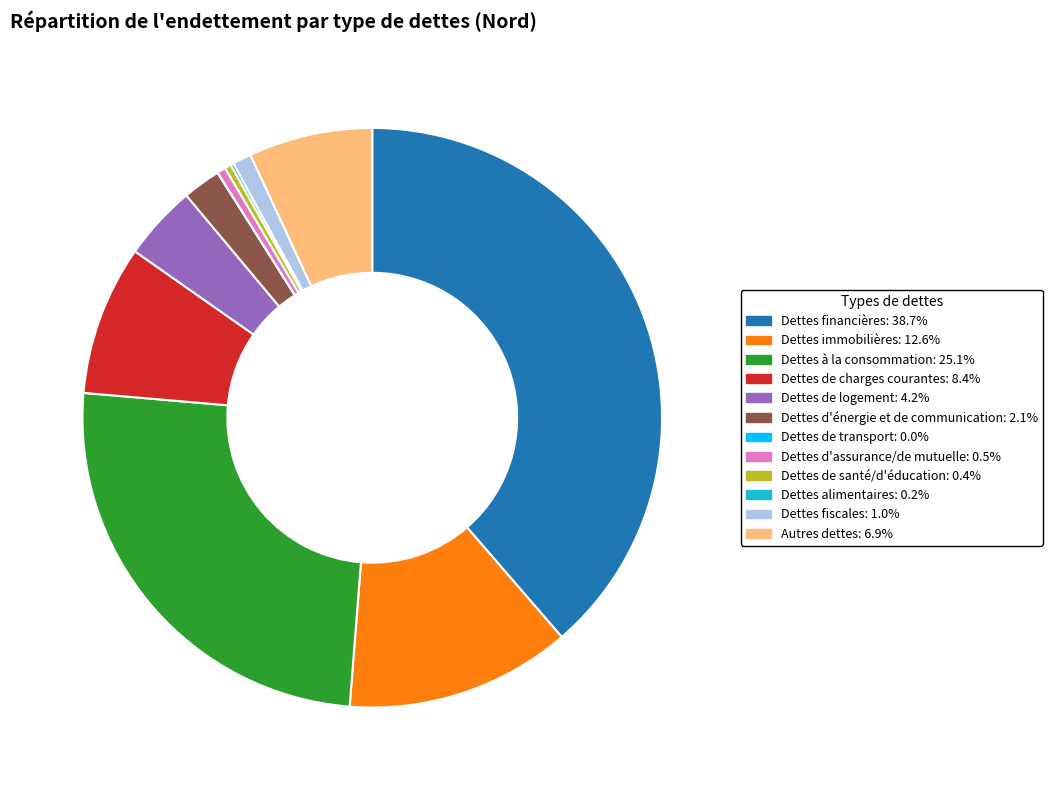

Is there any slice that represents more than half of the pie?

No